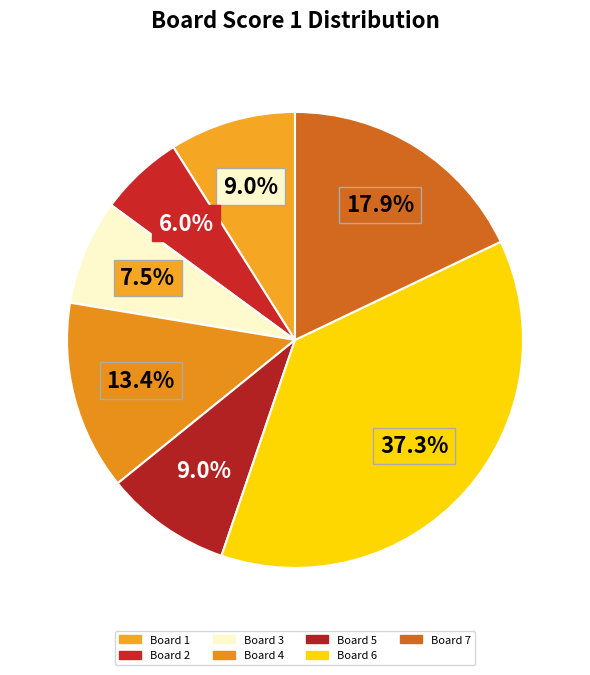

Rank the categories by value from highest to lowest.

Board 6, Board 7, Board 4, Board 1, Board 5, Board 3, Board 2